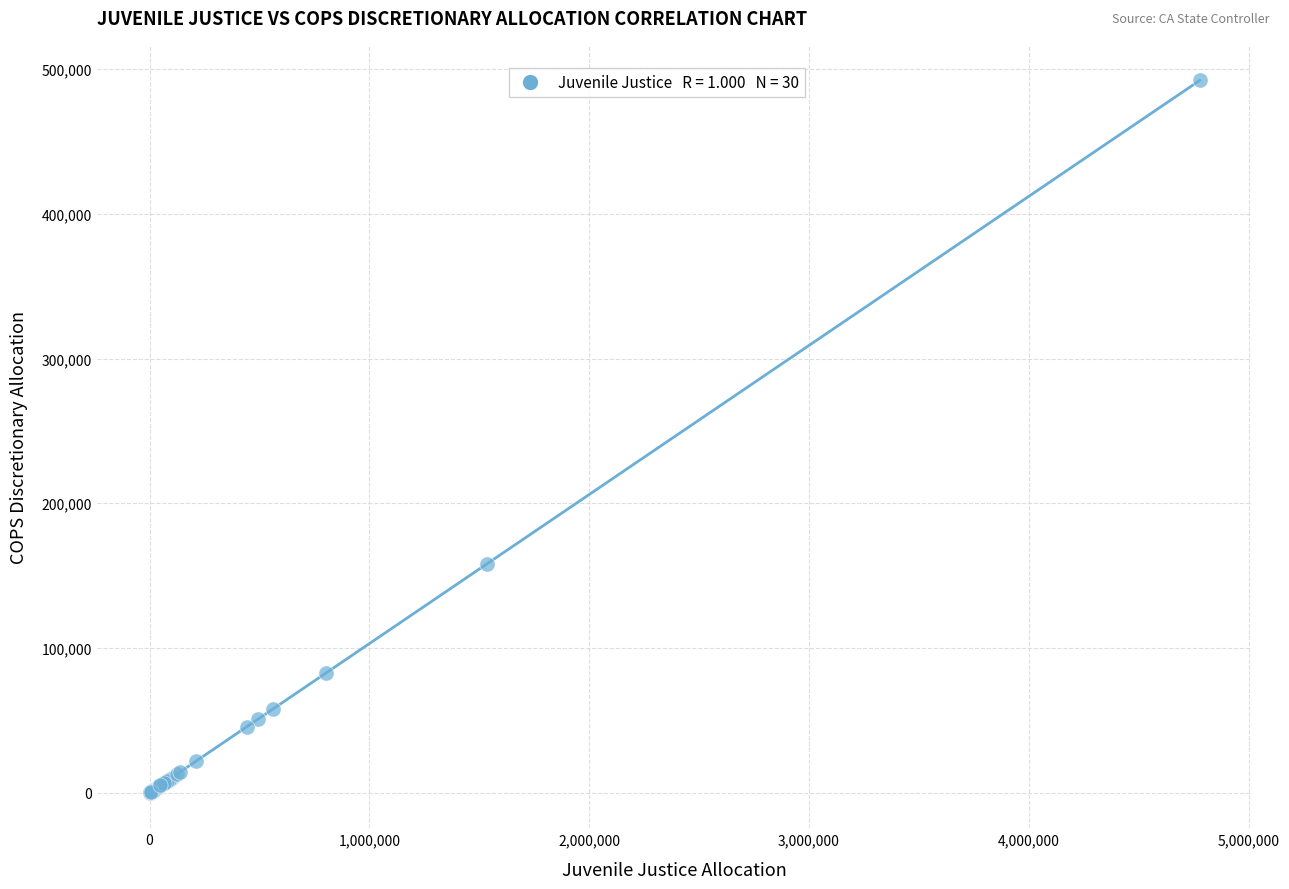

What Y value in the scatter plot is closest to 246087?

158161.2